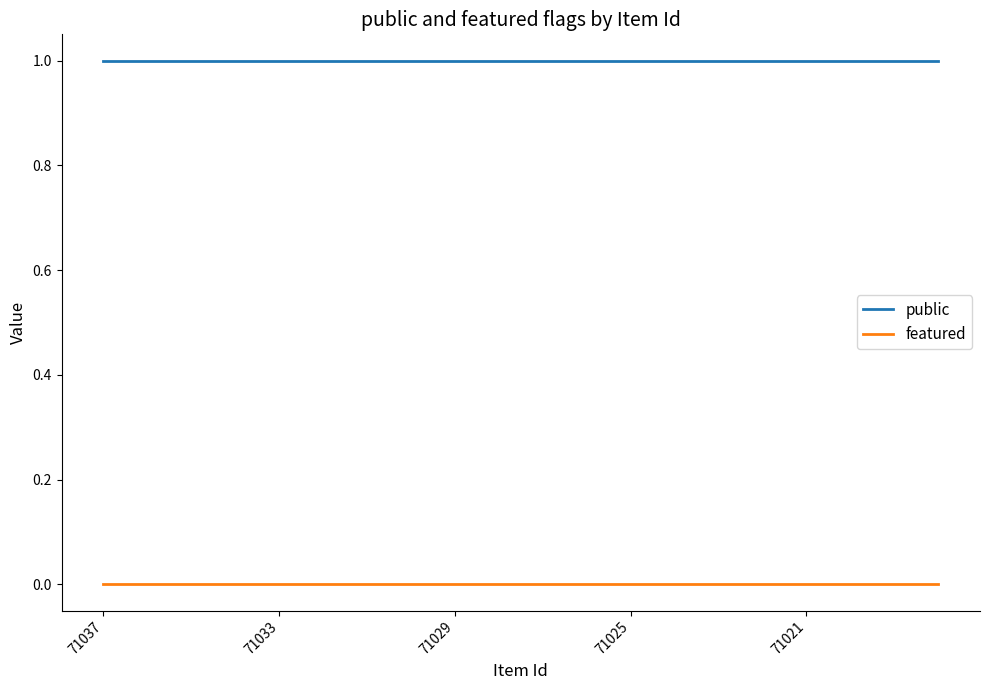

Which series has the largest total across all categories?

public